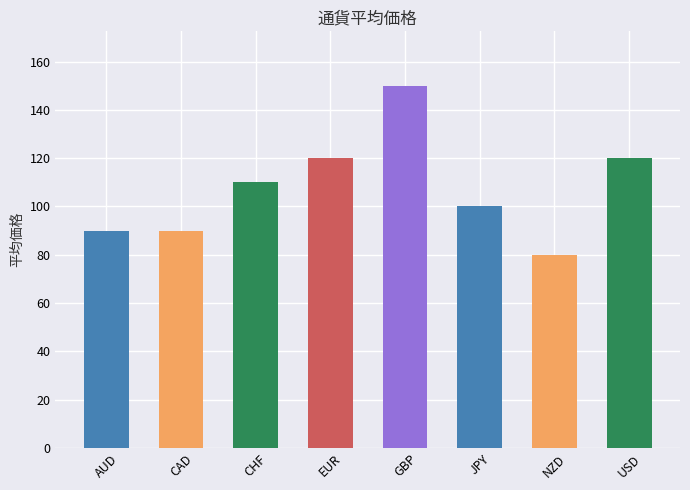

Reading left to right, extract all data points from this chart.

AUD=90	CAD=90	CHF=110	EUR=120	GBP=150	JPY=100	NZD=80	USD=120